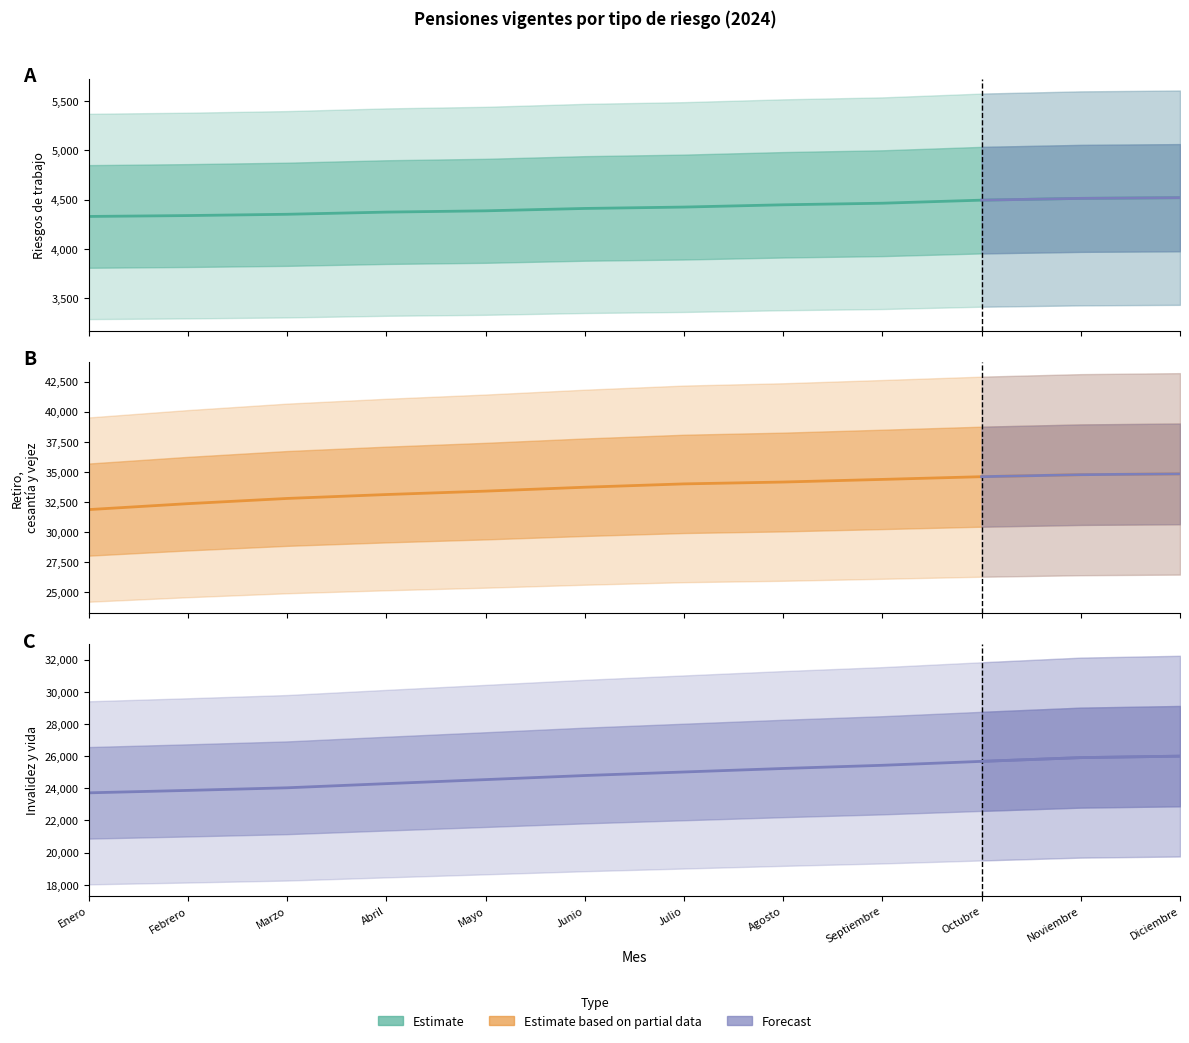

Rank the series by their maximum value, from lowest to highest.

Riesgos de trabajo, Invalidez y vida, Retiro, cesantía y vejez